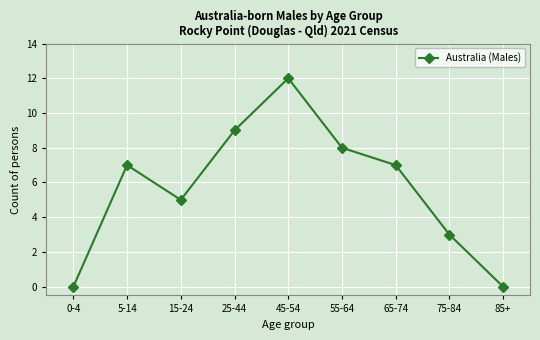

What is the value of the 2nd point from the left?

7